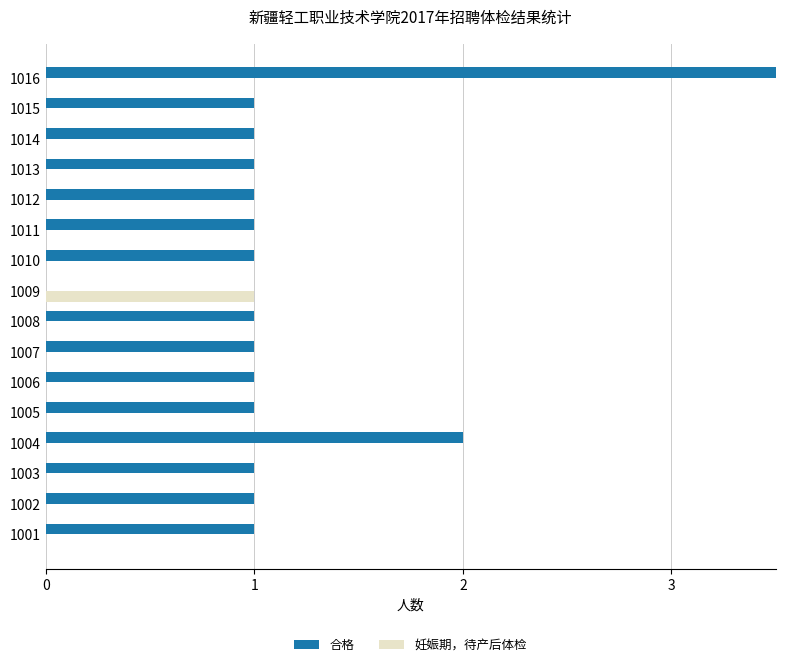

Which series has the largest total across all categories?

合格